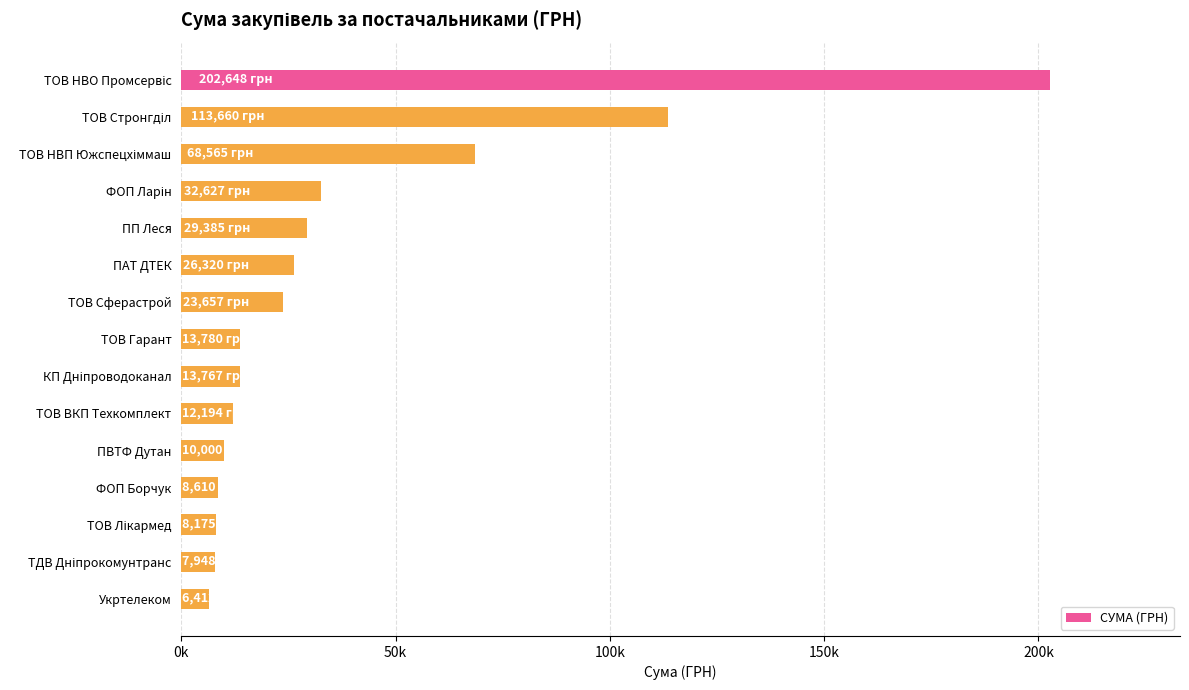

Does the chart contain any negative values?

No